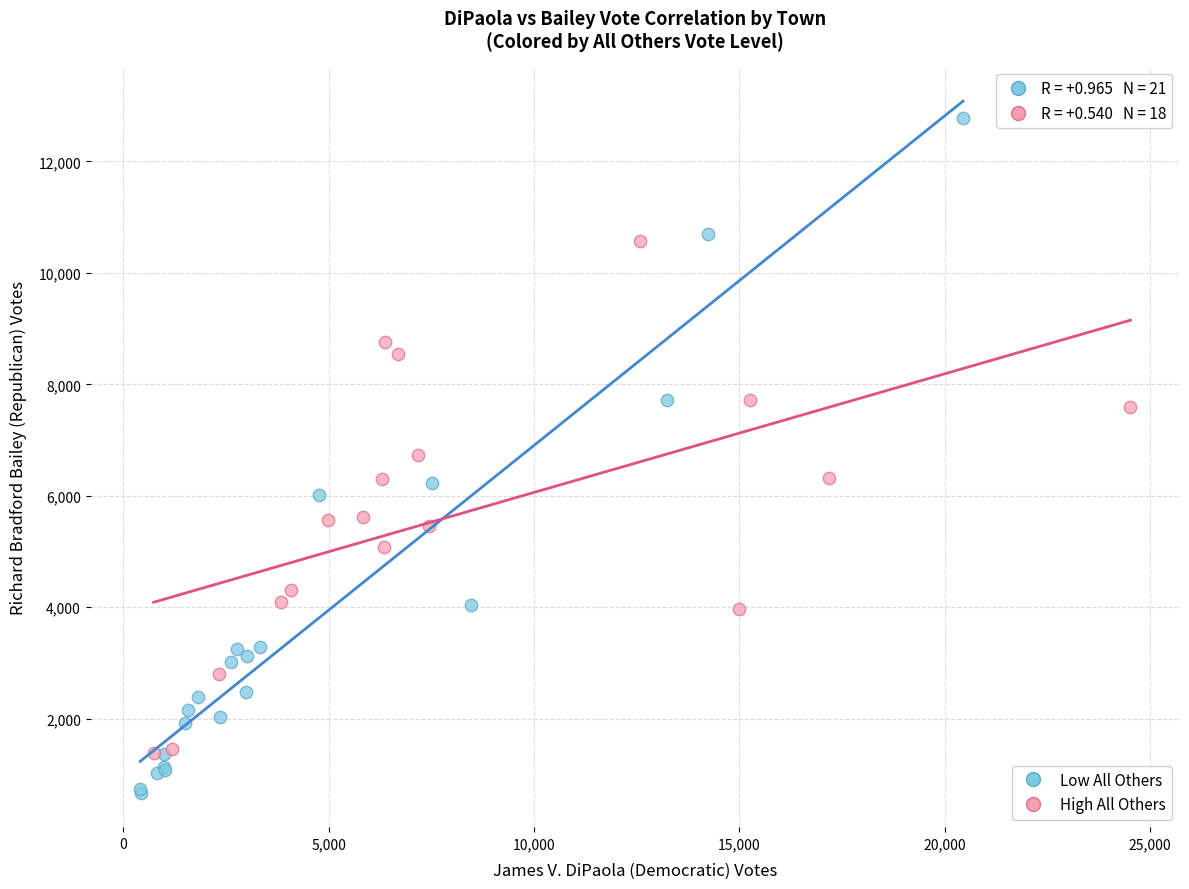

Which series has the largest Y range (max minus min)?

Low All Others